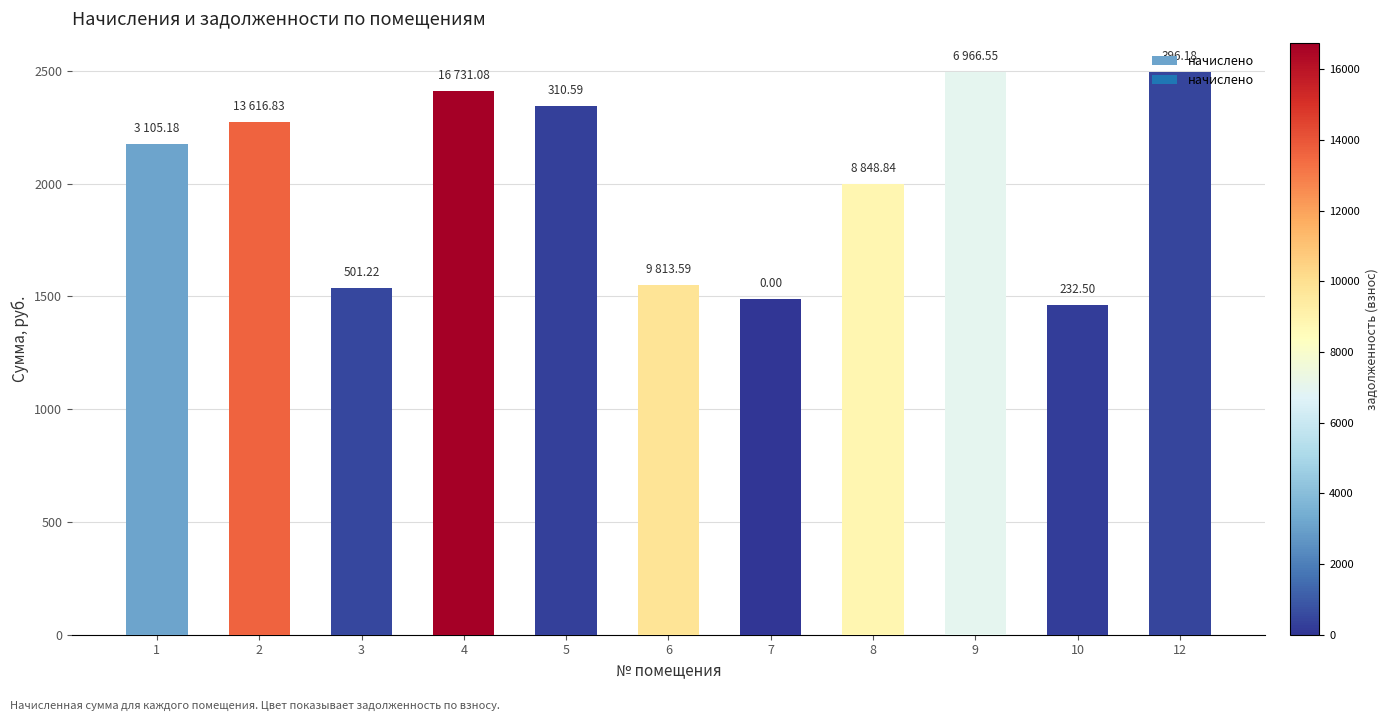

What is the average value?

2021.7